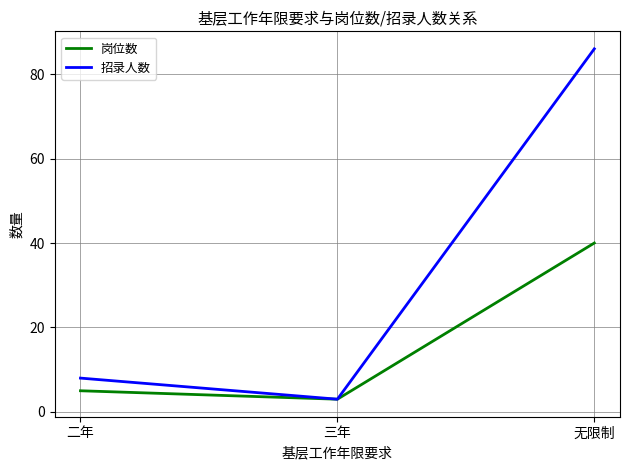

List the series in order of their peak value, lowest first.

岗位数, 招录人数